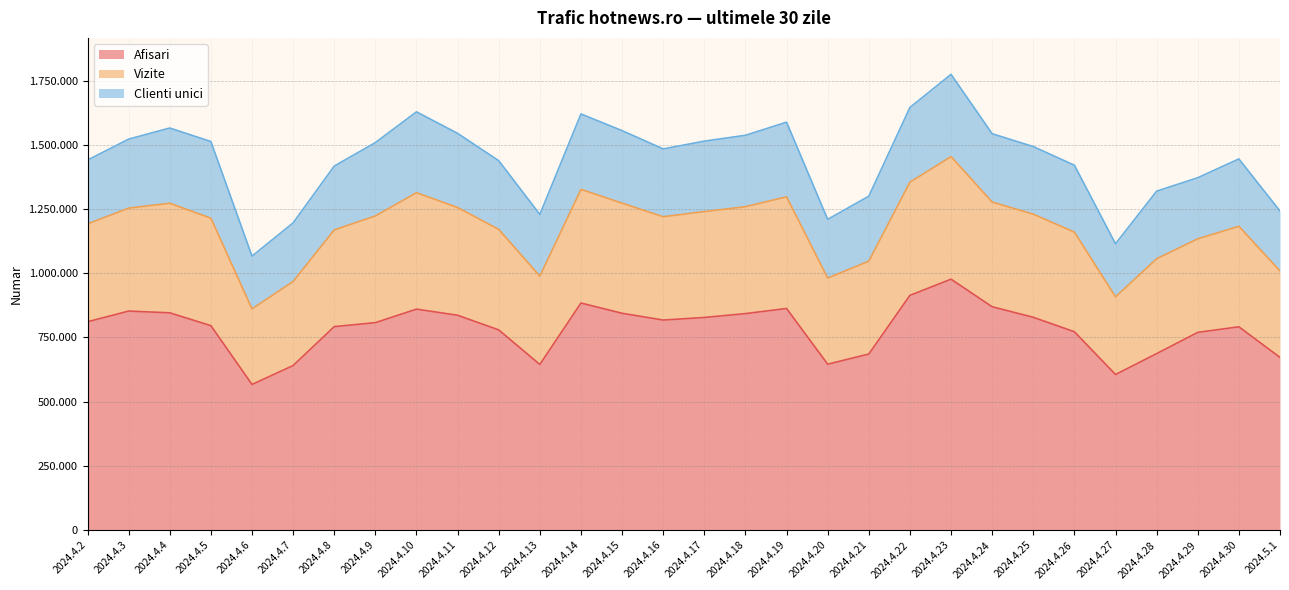

True or false: Afisari and Vizite cross at least once.

False